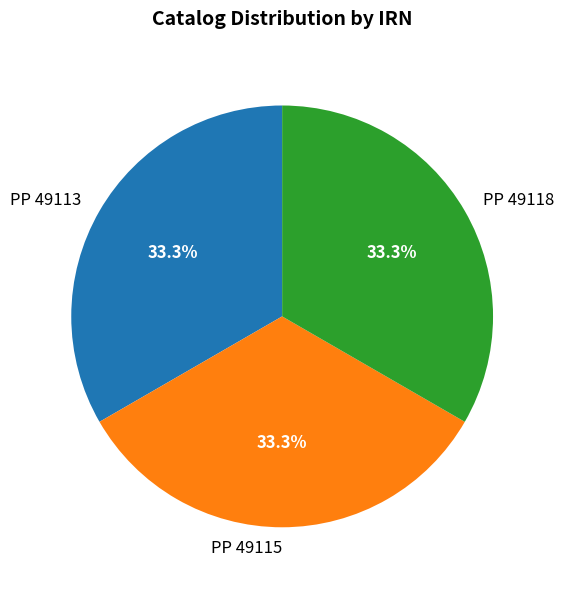

What percentage is the PP 49118 slice, to the nearest percent?

33%